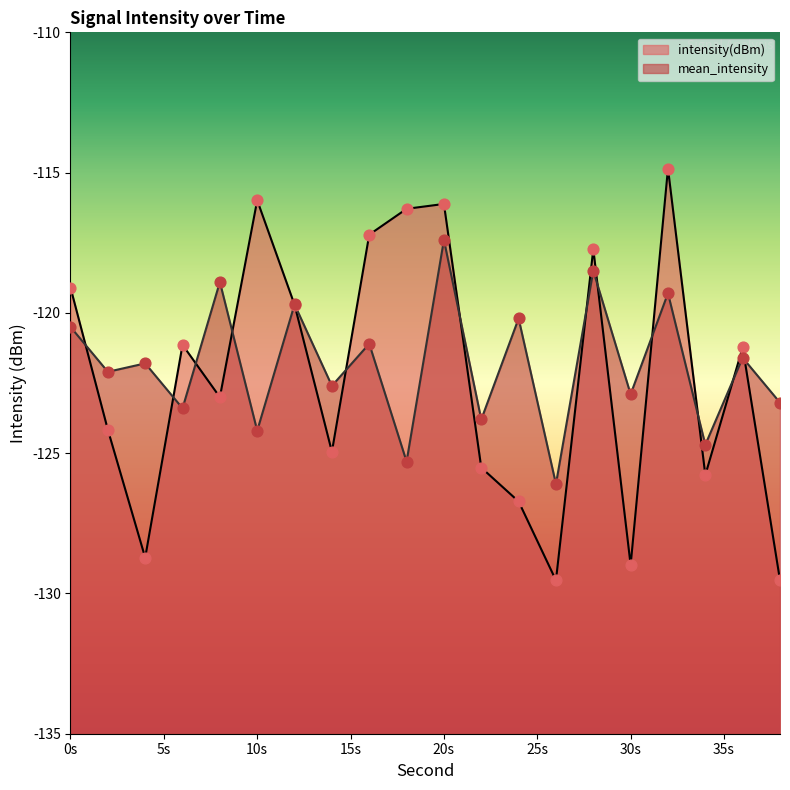

What are all the series names shown in the legend?

intensity(dBm), mean_intensity